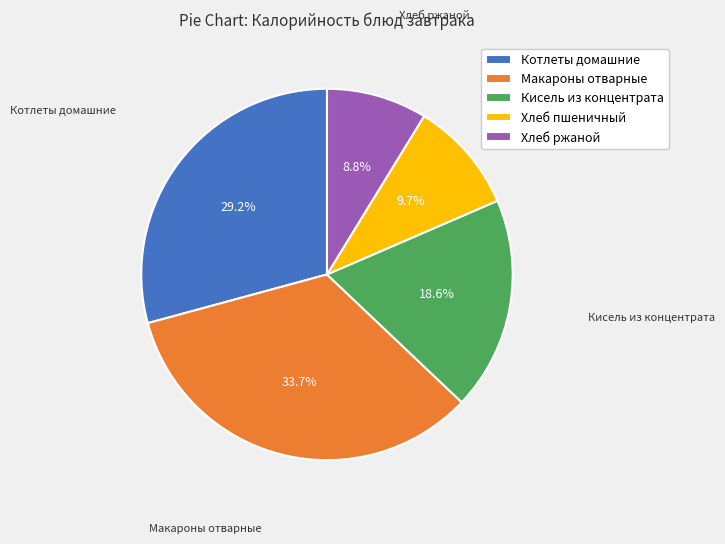

To the nearest percent, what portion does Хлеб пшеничный represent?

10%